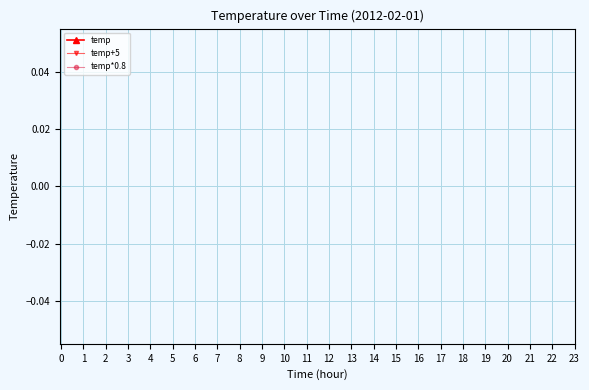

True or false: temp has more than 1 points higher than both neighbors.

False